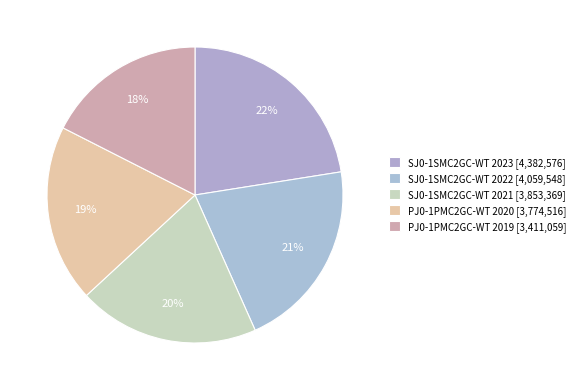

How many slices are in this pie chart?

5